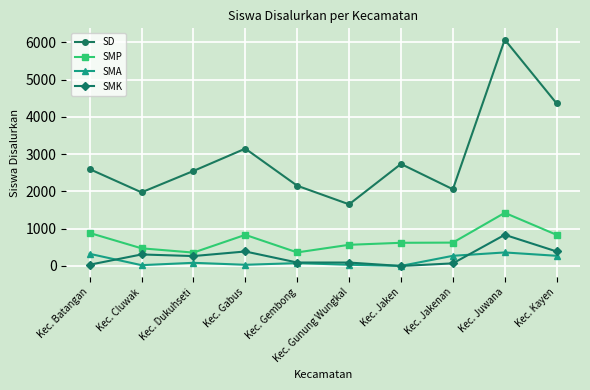

At Kec. Kayen, list the series in order from smallest to largest.

SMA, SMK, SMP, SD